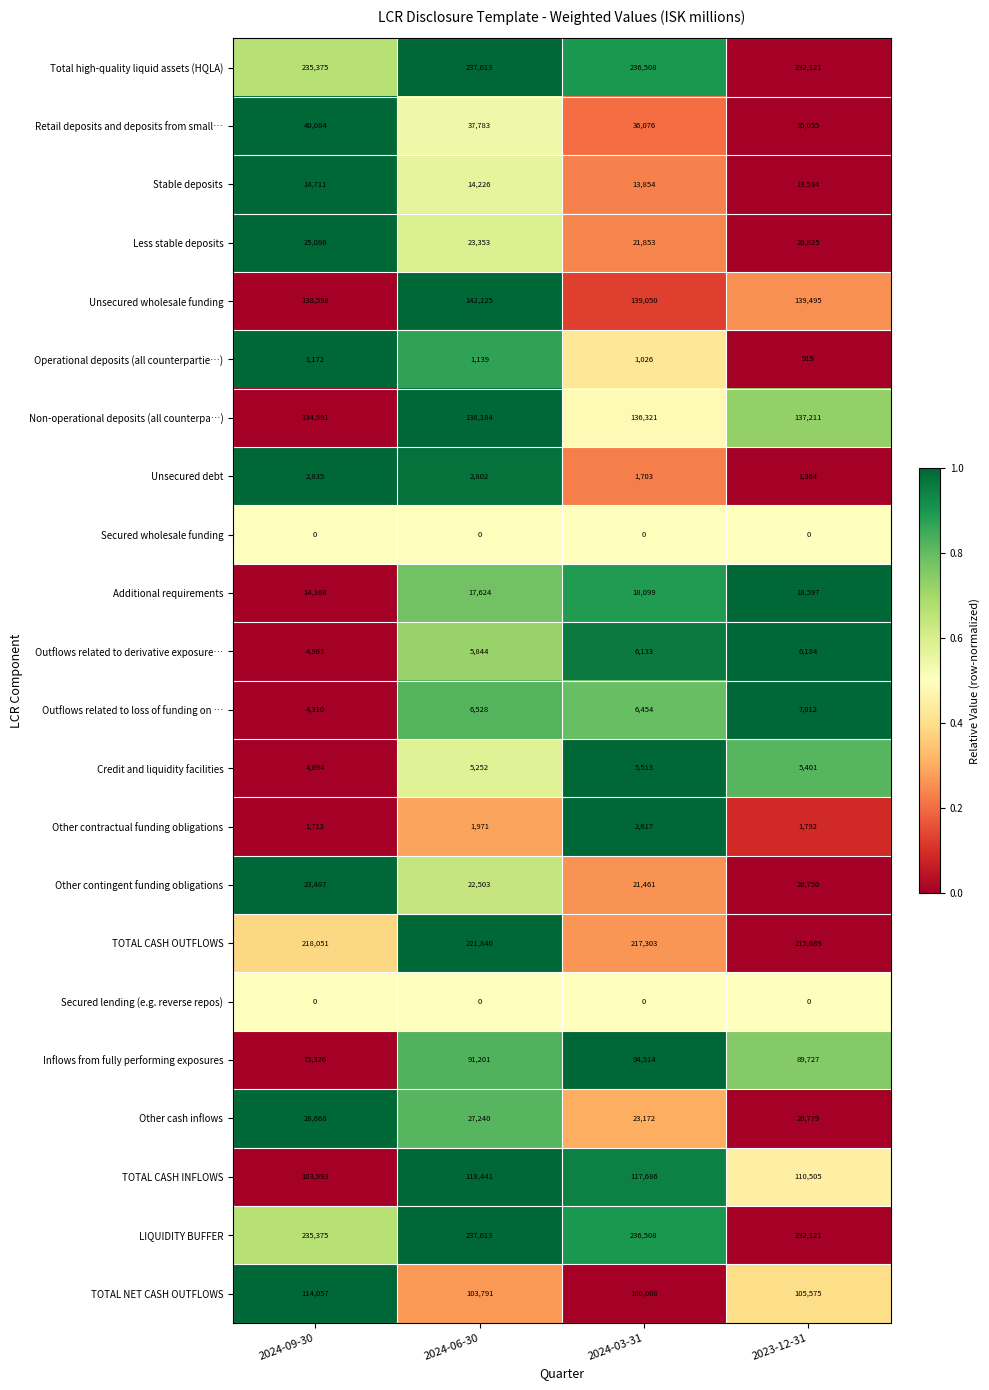

What is the difference between the maximum and minimum values in the Credit and liquidity facilities series?

619